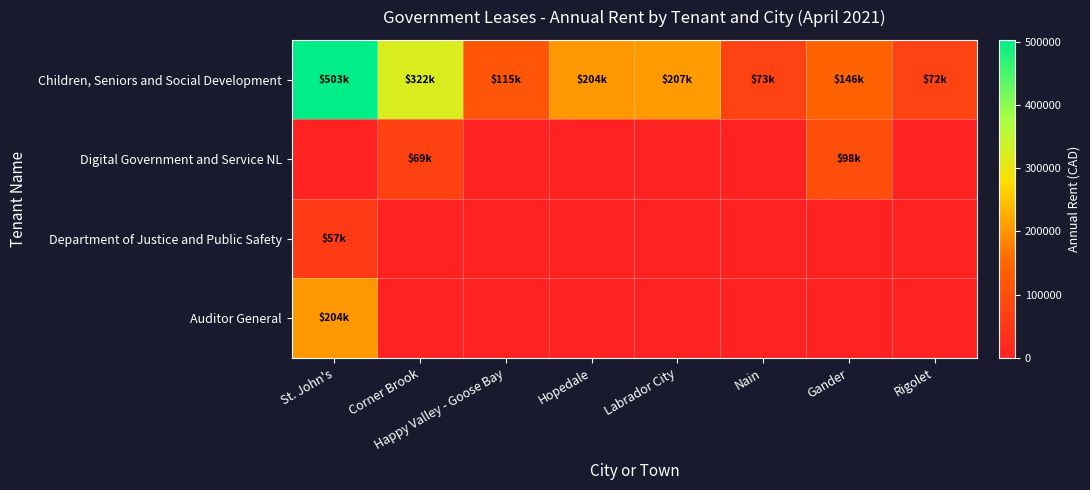

Reading right to left, transcribe all the data shown in this chart.

Children, Seniors and Social Development: Rigolet=72000.0	Gander=145845.8	Nain=73200.0	Labrador City=207317.2	Hopedale=203728.5	Happy Valley - Goose Bay=115200.0	Corner Brook=322206.8	St. John's=503273.4
Digital Government and Service NL: Rigolet=0.0	Gander=98290.5	Nain=0.0	Labrador City=0.0	Hopedale=0.0	Happy Valley - Goose Bay=0.0	Corner Brook=69144.0	St. John's=0.0
Department of Justice and Public Safety: Rigolet=0.0	Gander=0.0	Nain=0.0	Labrador City=0.0	Hopedale=0.0	Happy Valley - Goose Bay=0.0	Corner Brook=0.0	St. John's=56670.2
Auditor General: Rigolet=0.0	Gander=0.0	Nain=0.0	Labrador City=0.0	Hopedale=0.0	Happy Valley - Goose Bay=0.0	Corner Brook=0.0	St. John's=203949.0